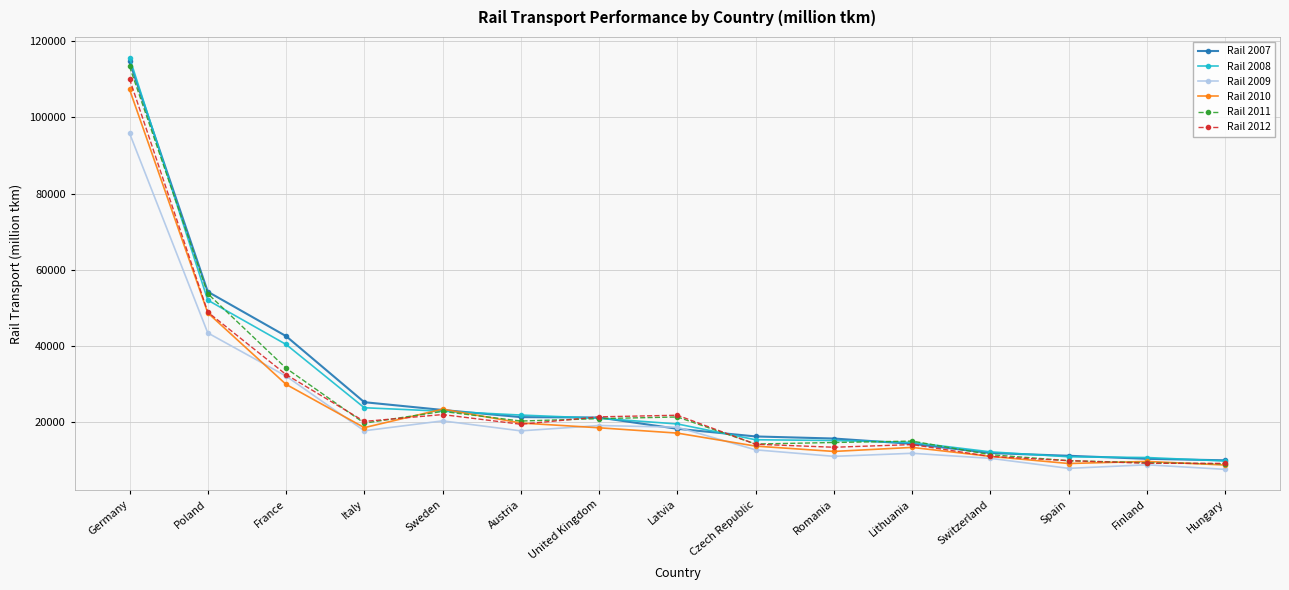

The Rail 2010 series shows 2053 at Hungary. True or false?

False